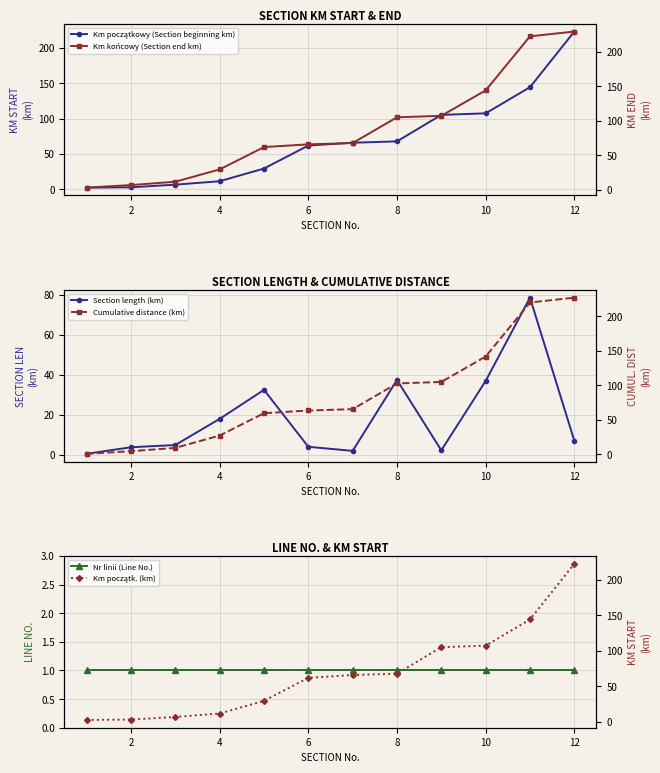

Which series changed the most between 2 and 10?

Km końcowy (Section end km)